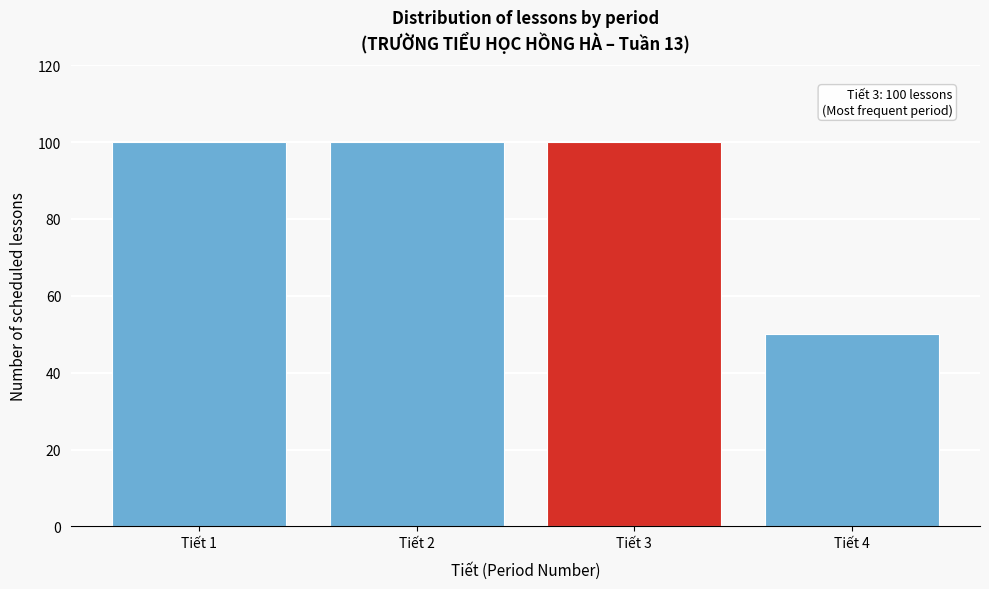

Reading right to left, what are all the values shown in this chart?

Tiết 4=50	Tiết 3=100	Tiết 2=100	Tiết 1=100